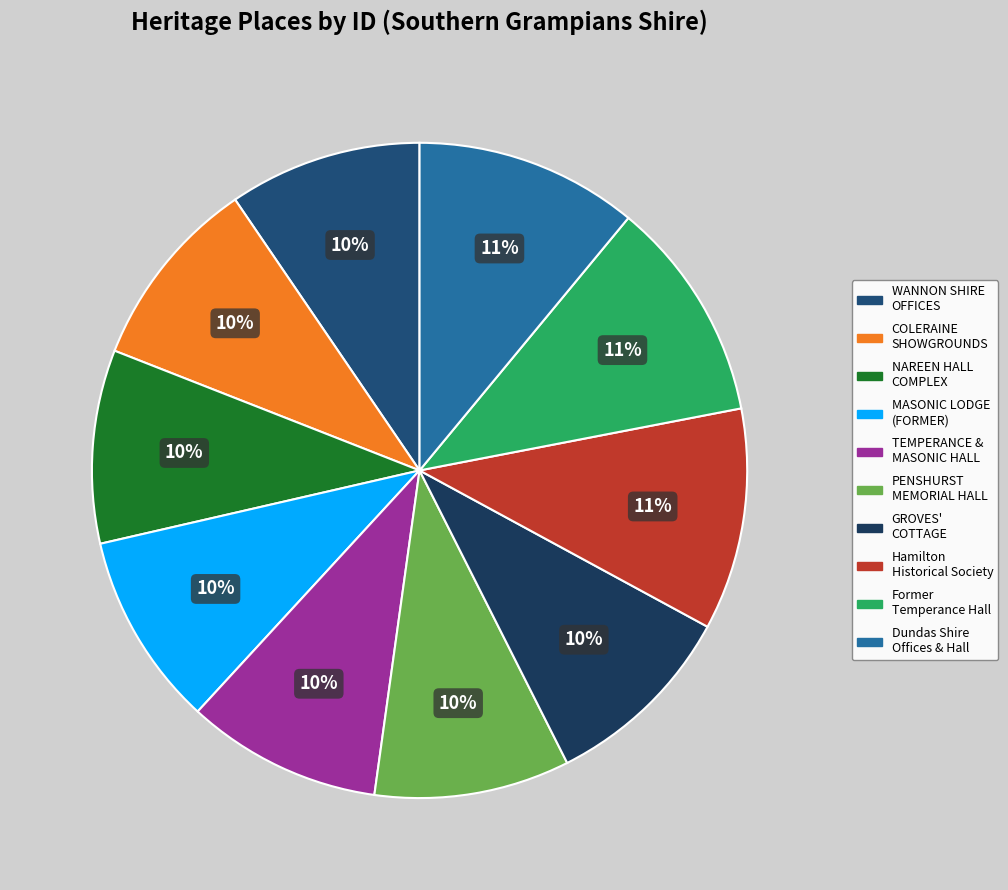

To the nearest percent, what is the average slice percentage?

10%